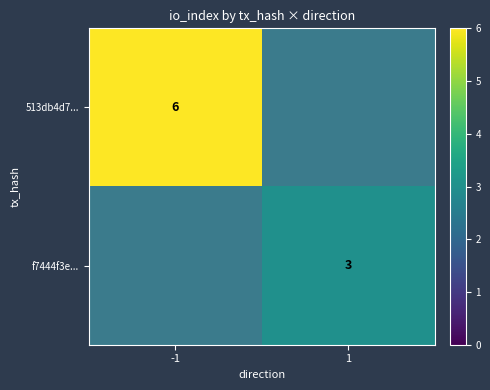

The f7444f3e... series shows 1 at 1. True or false?

False